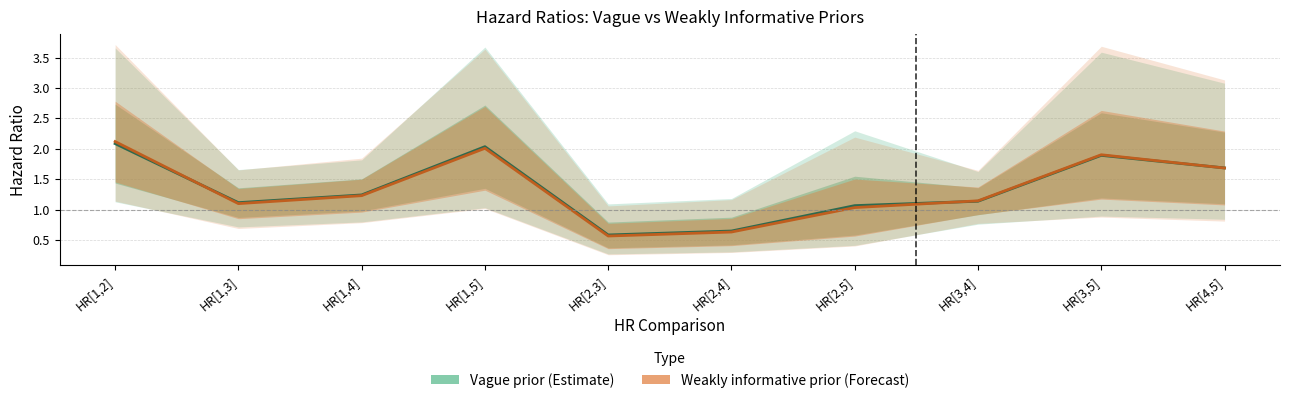

Rank the series by their maximum value, from lowest to highest.

Vague prior (Estimate), Weakly informative prior (Forecast)